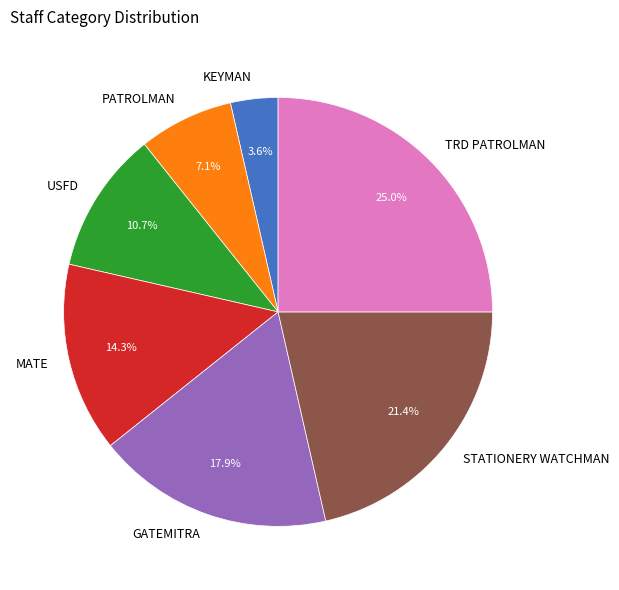

To the nearest percent, what portion does PATROLMAN represent?

7%